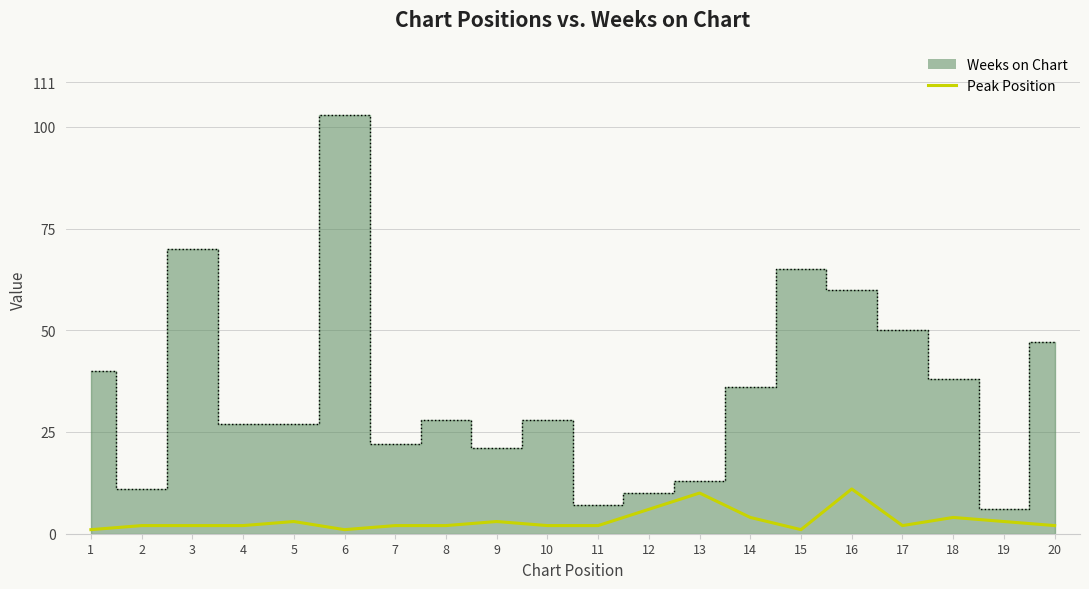

Where is the first local maximum?

5